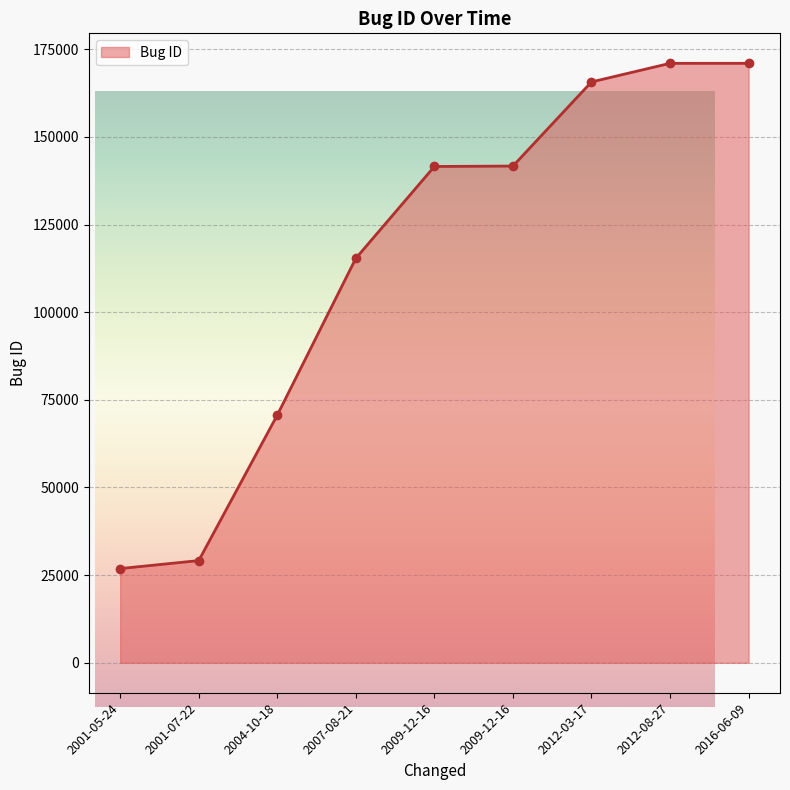

What is the sum of all values?

1032866